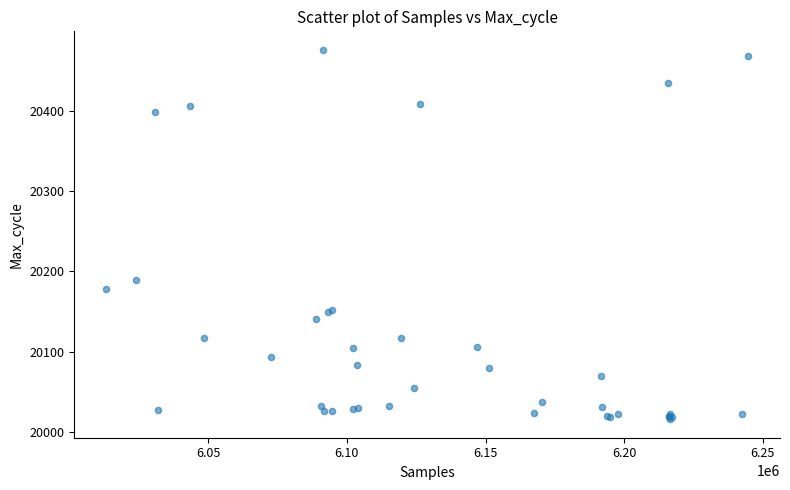

What Y value in the scatter plot is closest to 20246?

20189